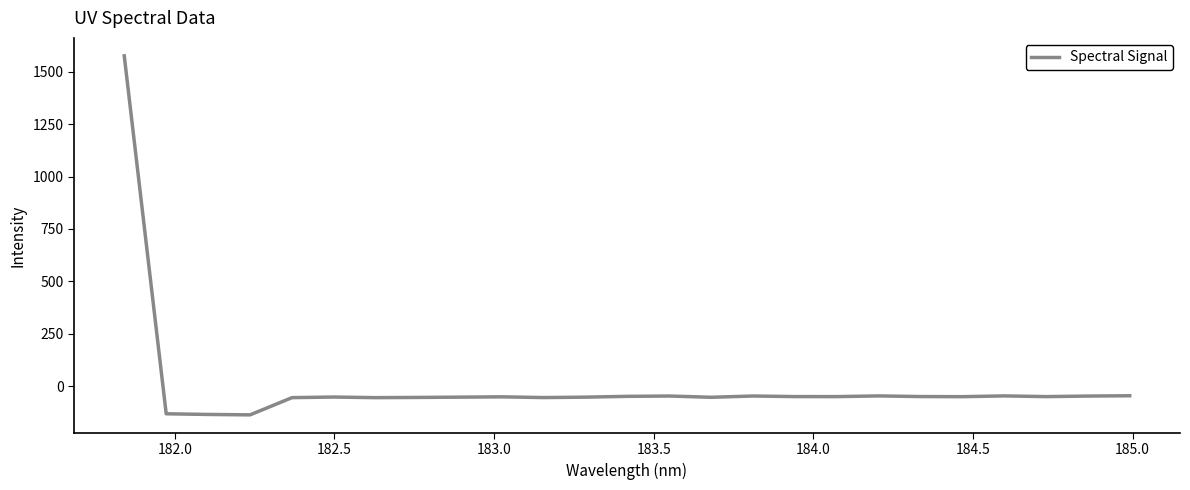

What is the difference between the second highest and minimum values?

91.1